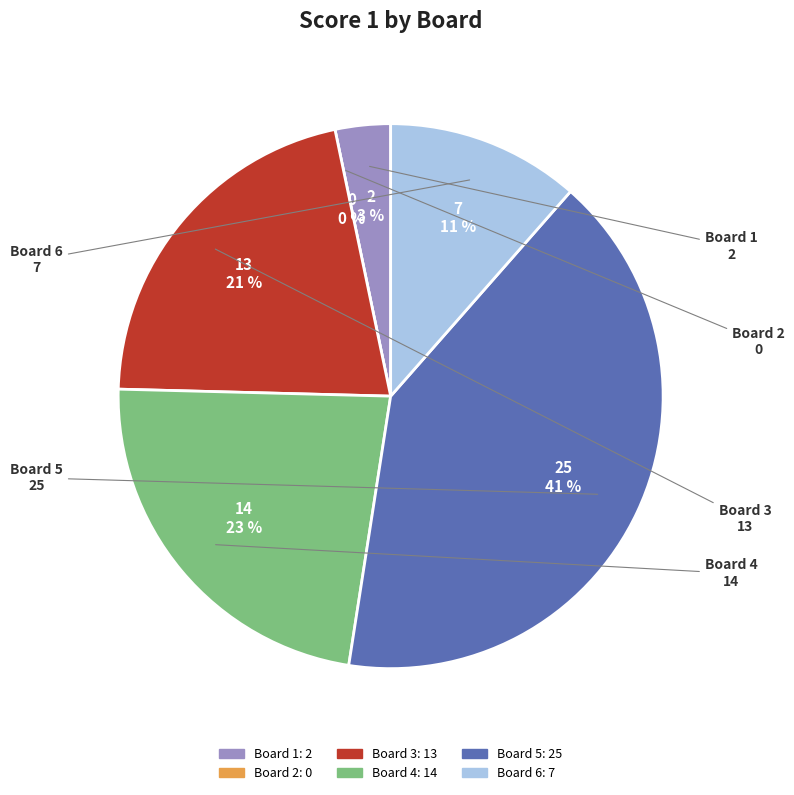

Combined, what portion of the pie is Board 1 and Board 3?

24.6%